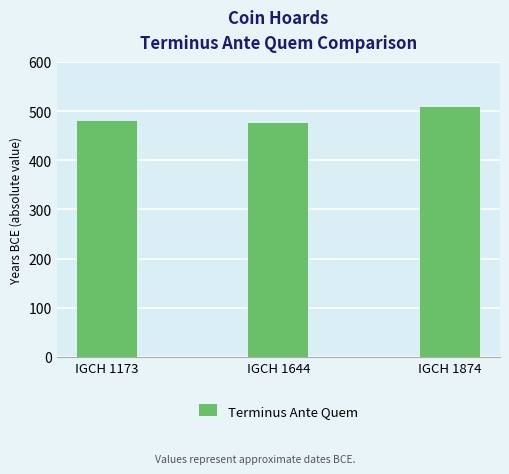

What is the maximum value shown in the chart?

508